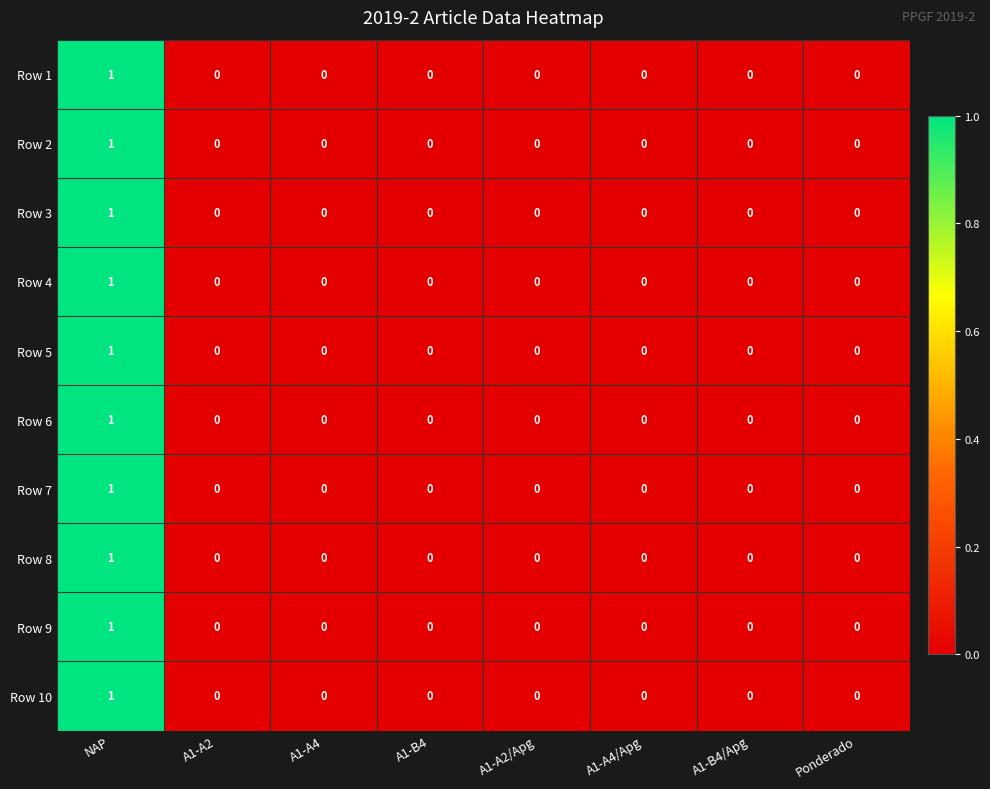

Is it true that Row 10 equals -1 at Ponderado?

False